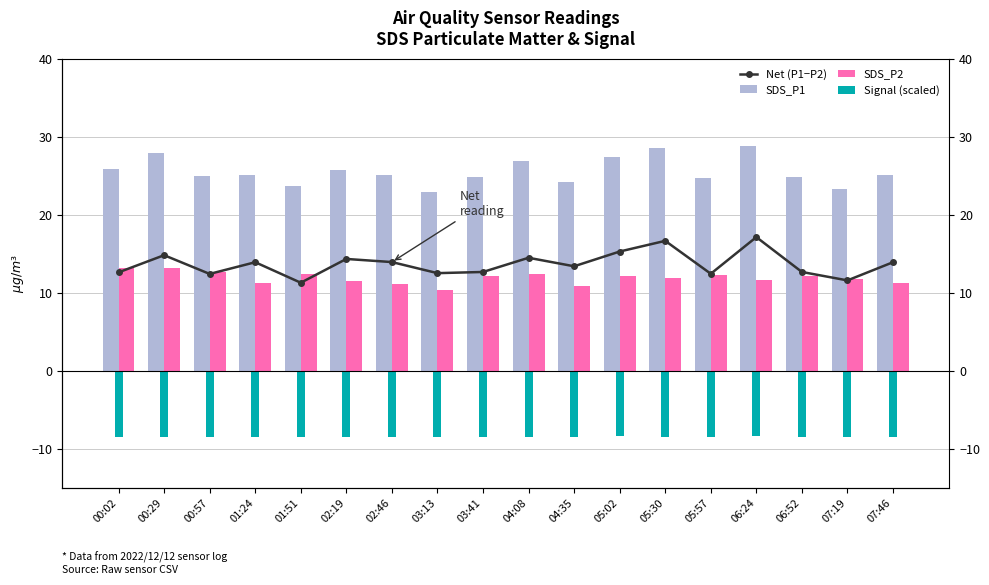

At how many categories does at least one series exceed 11?

18